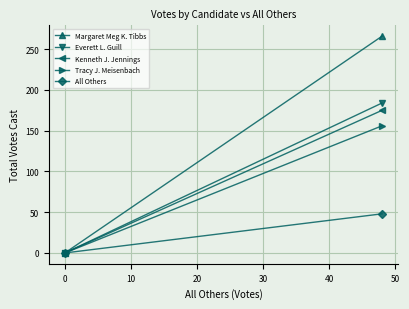

What are all the series names shown in the legend?

Margaret Meg K. Tibbs, Everett L. Guill, Kenneth J. Jennings, Tracy J. Meisenbach, All Others